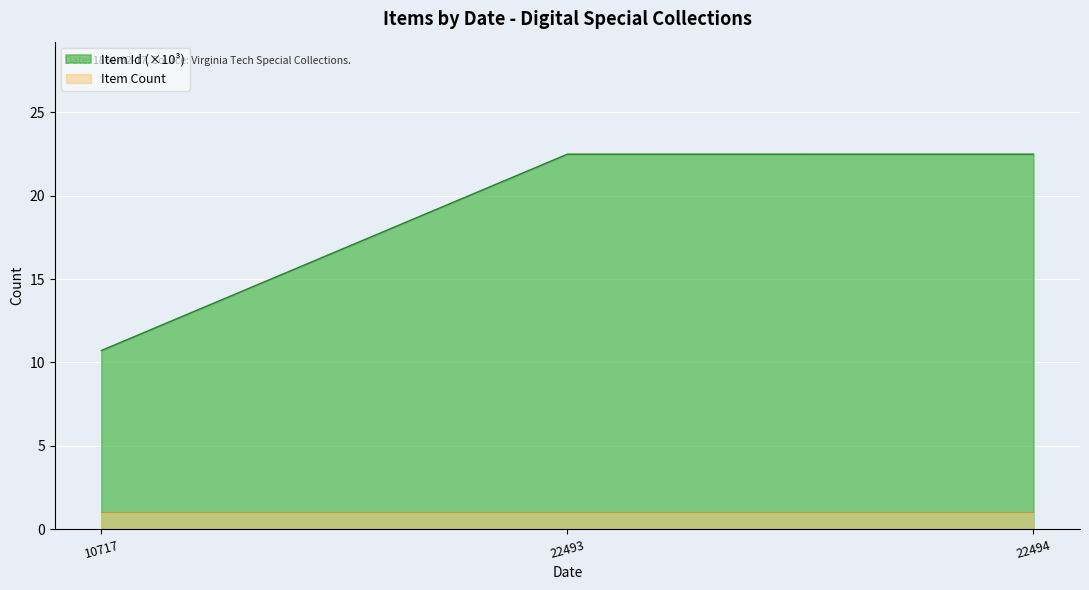

At 22493, list the series in order from smallest to largest.

Item Count, Item Id (×10³)